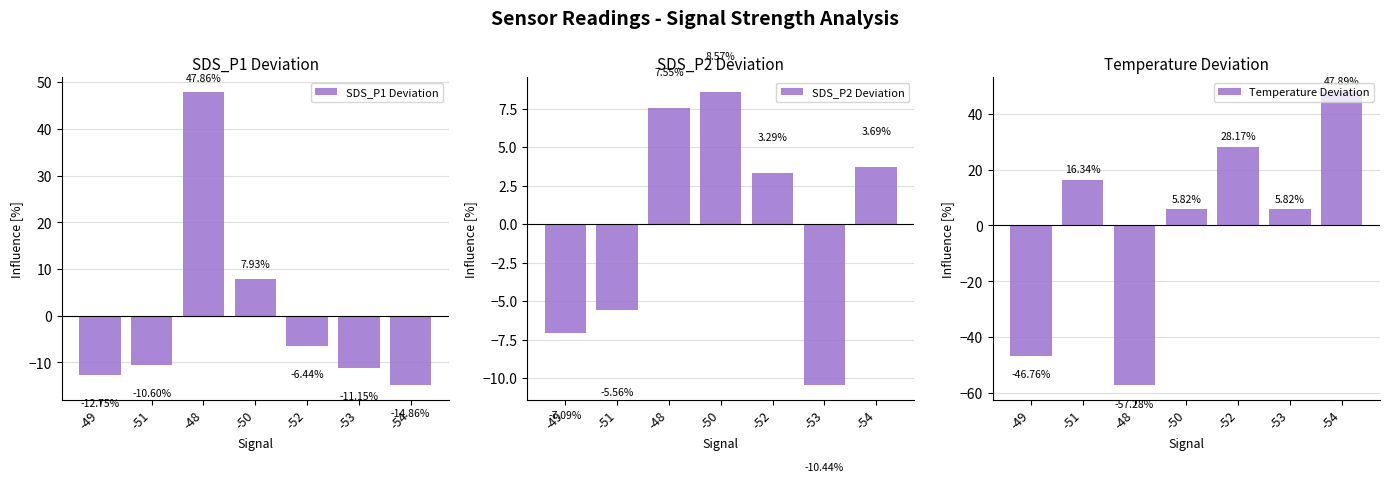

At which label does SDS_P1 Deviation reach its peak?

-48